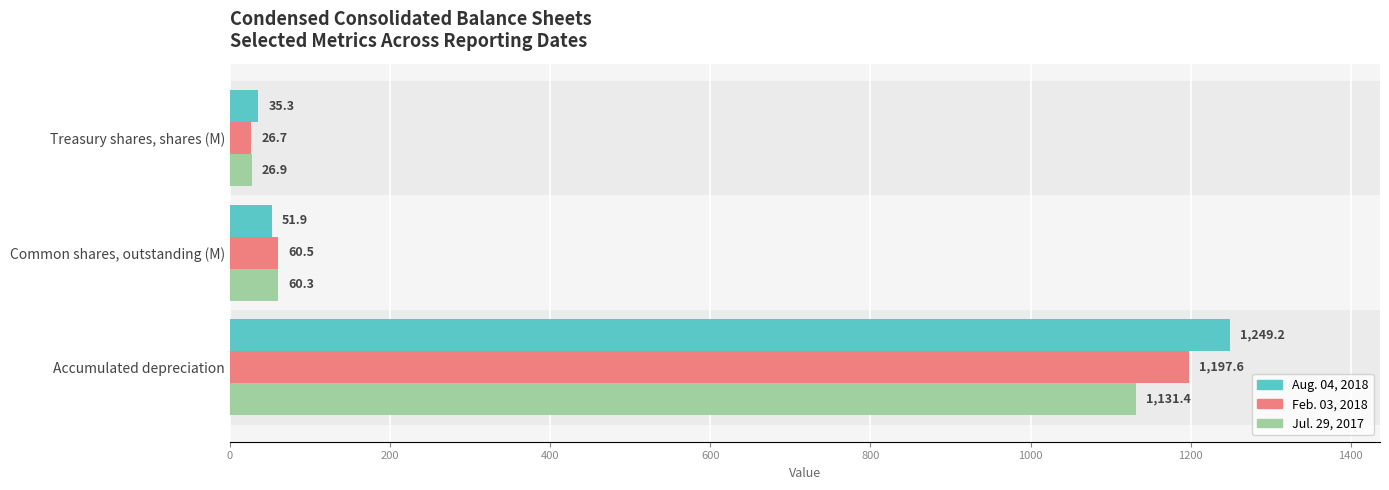

What are all the series names shown in the legend?

Aug. 04, 2018, Feb. 03, 2018, Jul. 29, 2017